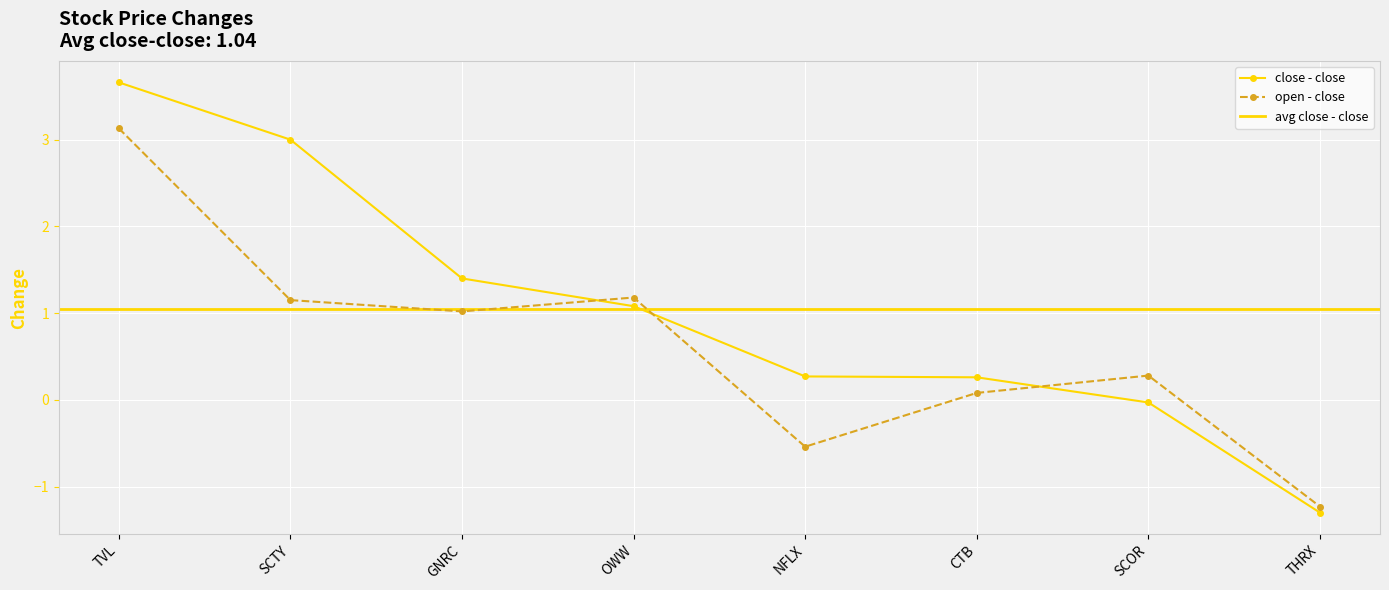

At which category does the chart reach its minimum across all series?

THRX